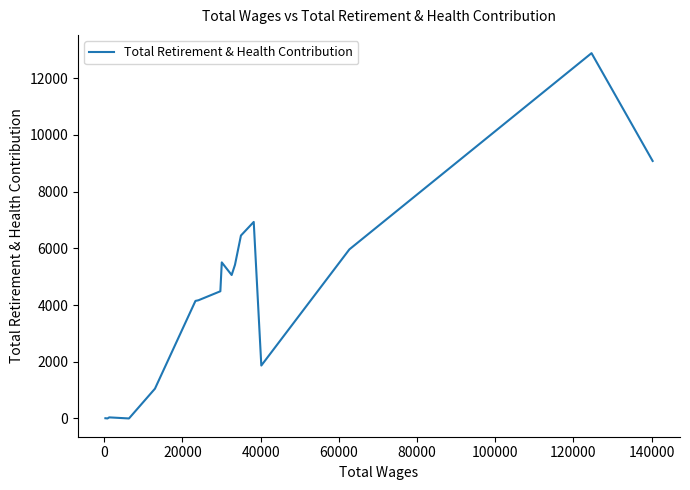

What is the greatest value displayed?

12881